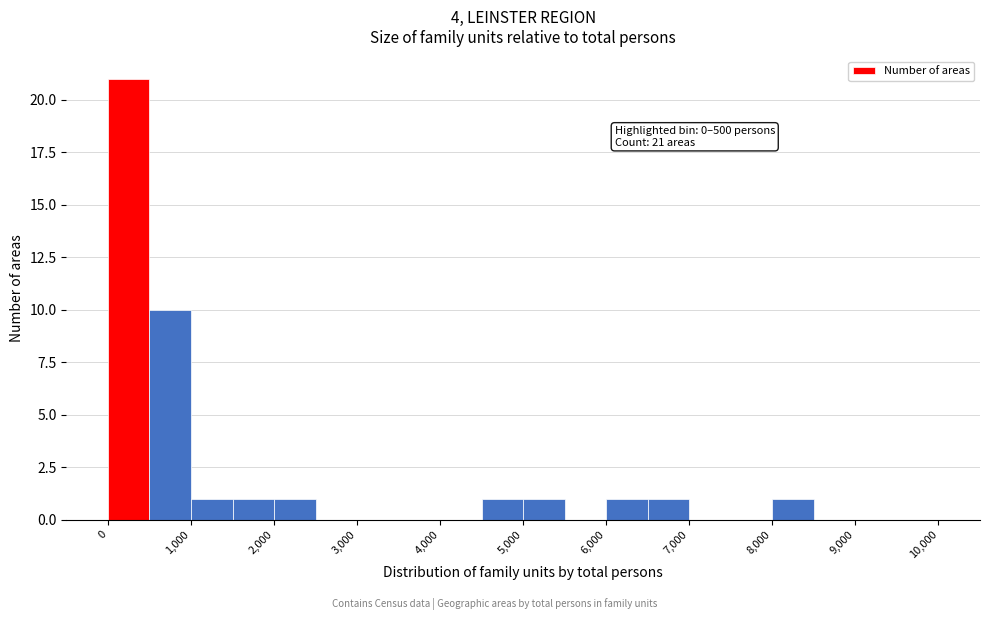

Over which range of the x-axis is the bar tallest?

0 to 500